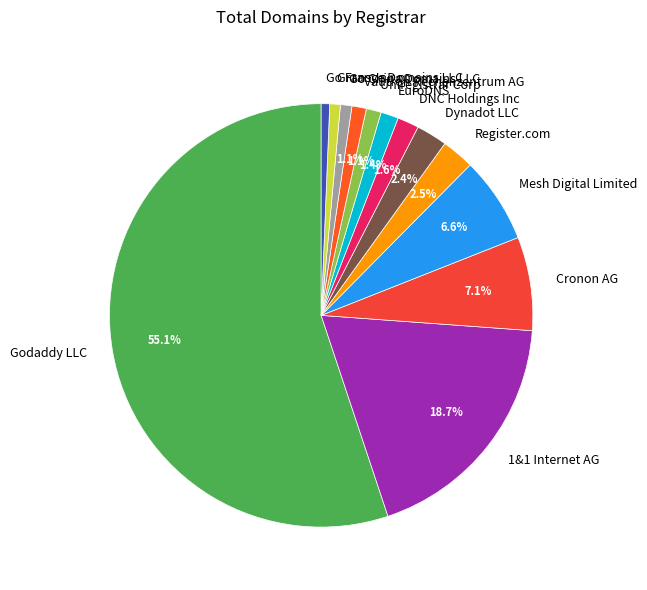

To the nearest percent, what percentage of the pie is 1&1 Internet AG?

19%